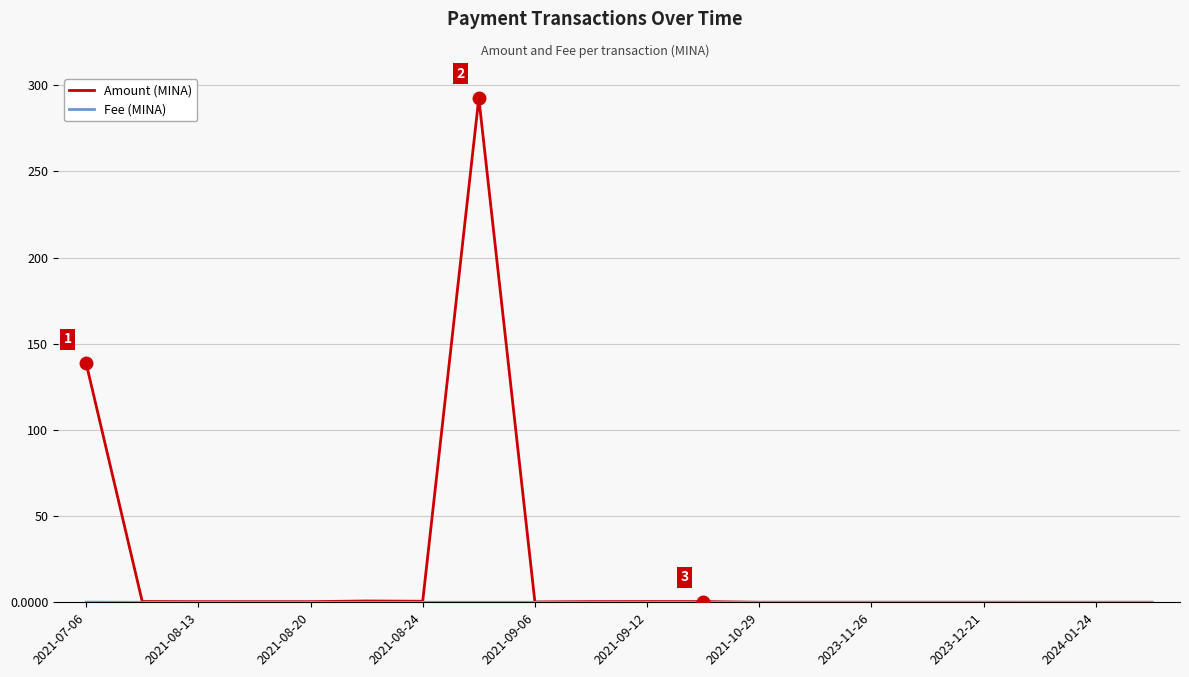

Which series has the widest spread of values?

Amount (MINA)